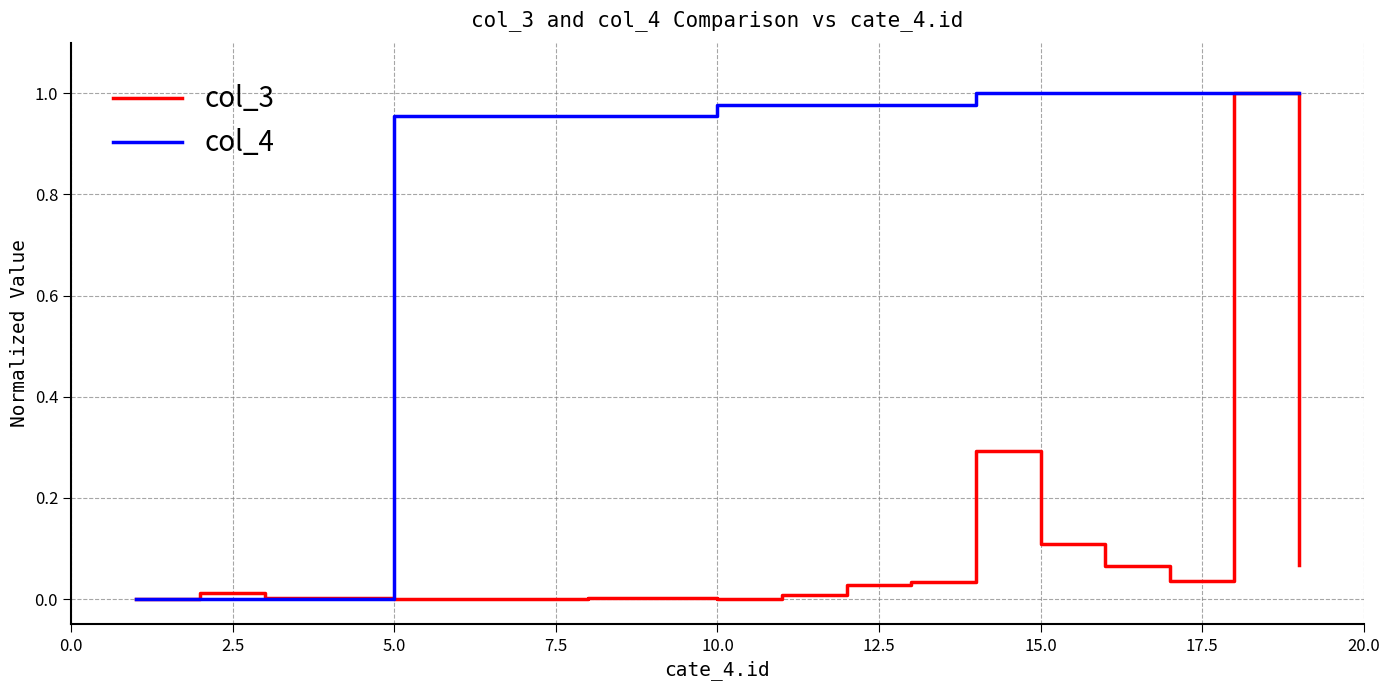

The value of col_3 at 10.0 is 0.0. True or false?

True